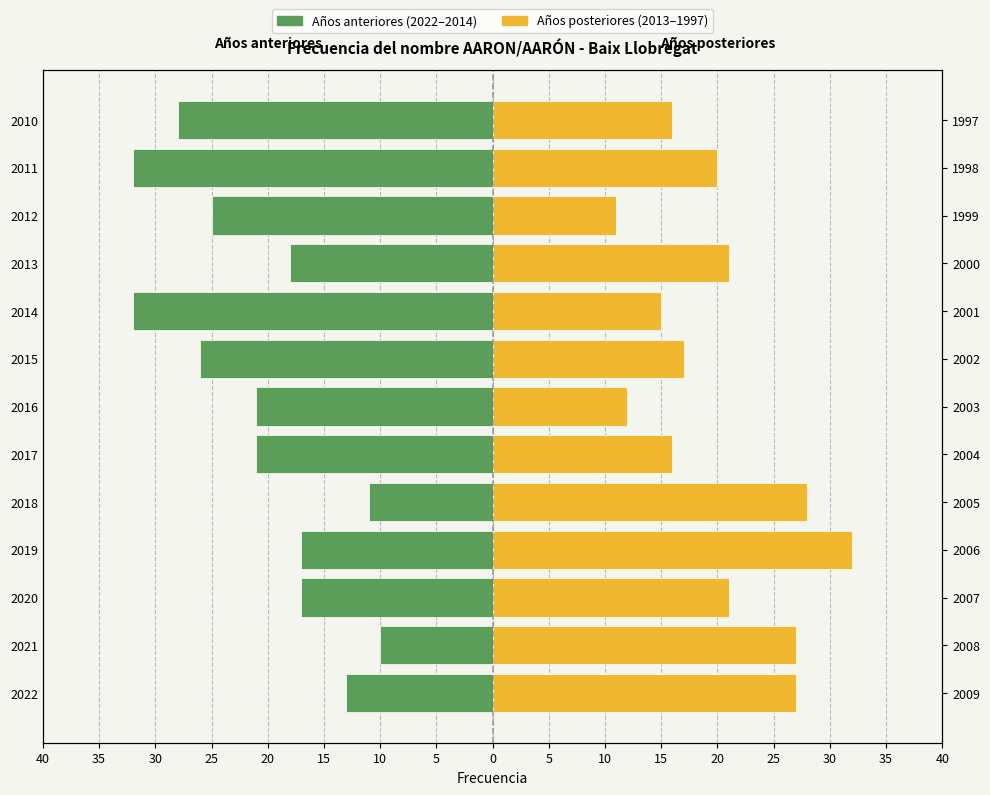

What is the maximum value for 2013–1997 (later years)?

32